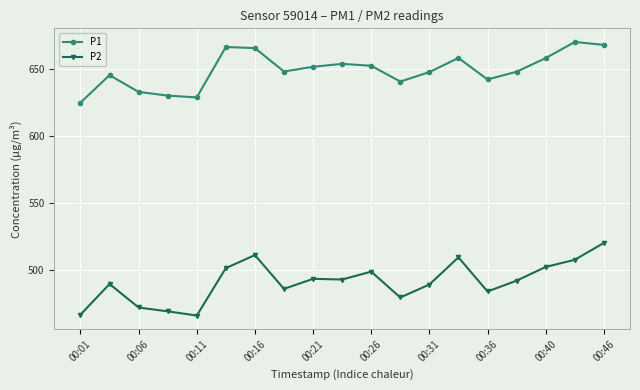

What is the difference between the maximum and minimum values in the P2 series?

54.4